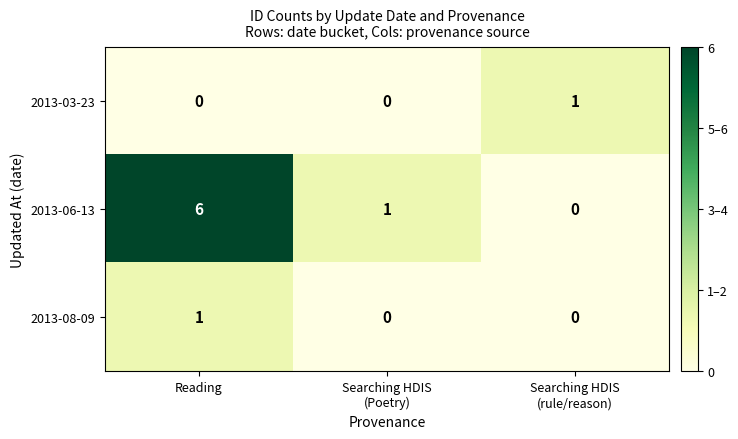

Rank the series at Reading from highest to lowest value.

2013-06-13, 2013-08-09, 2013-03-23